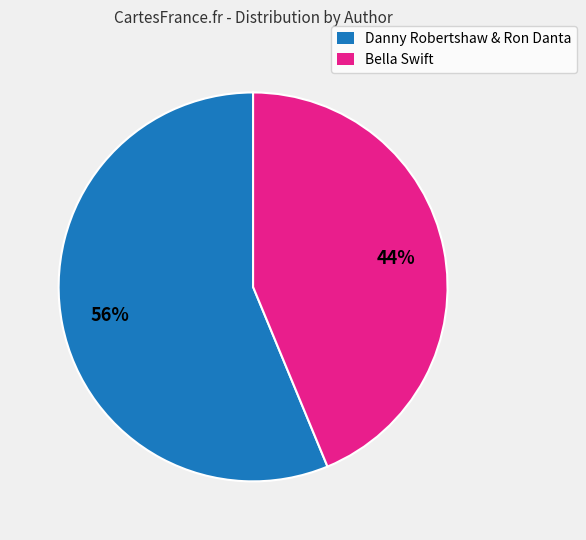

How many slices are in this pie chart?

2